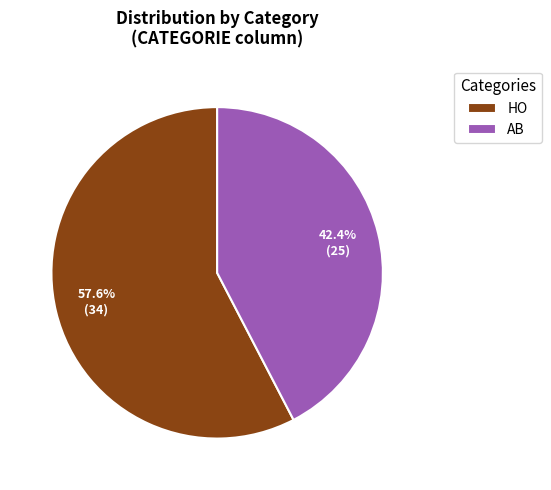

How many slices are in this pie chart?

2